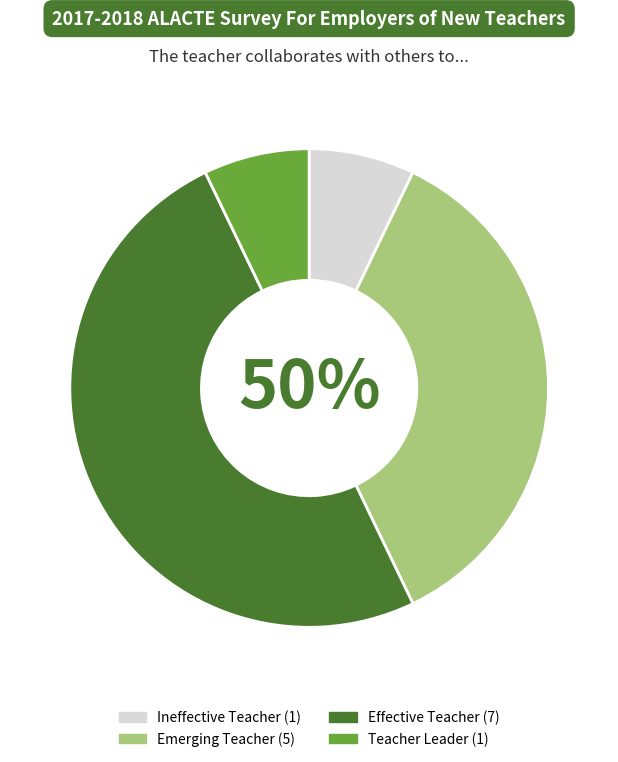

Is there a majority slice in this chart?

No